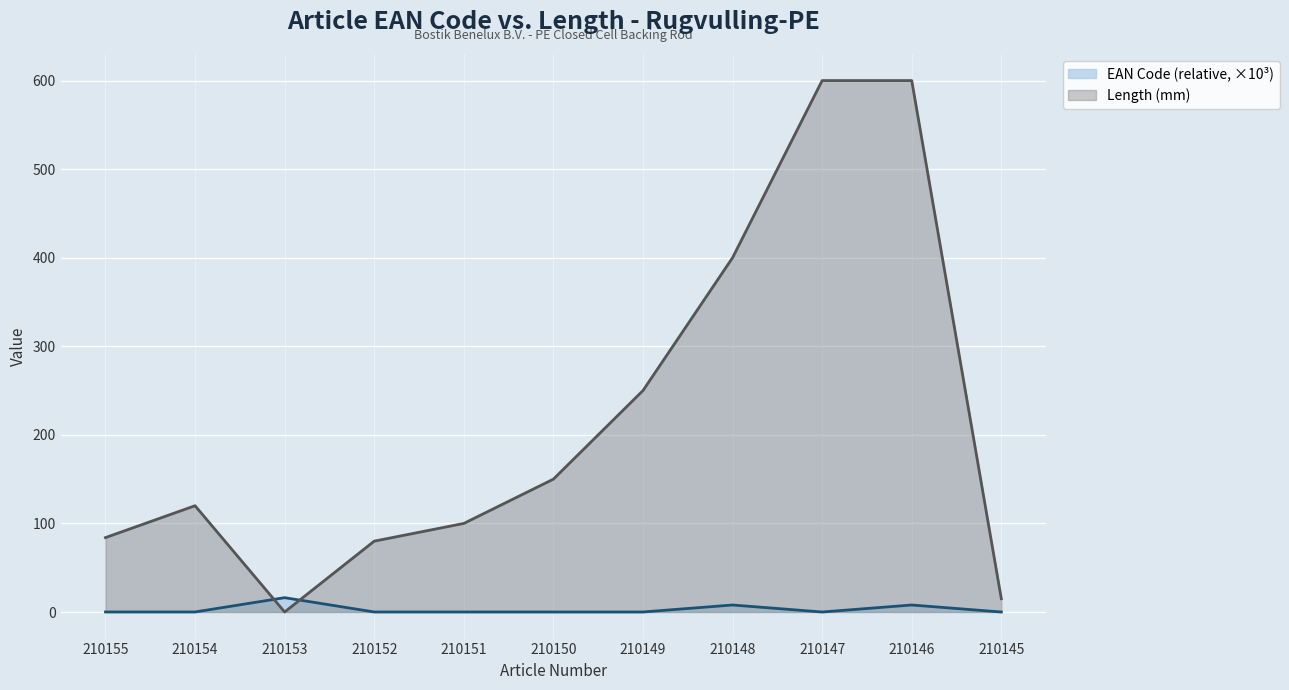

What is the difference between the highest and lowest values at 210147?

600.0